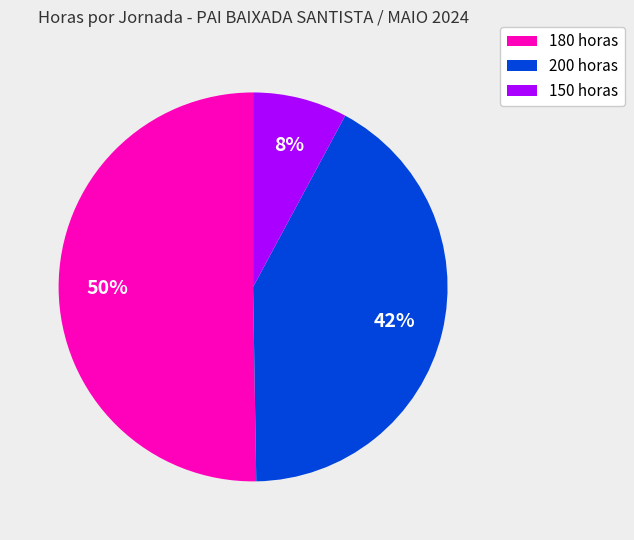

To the nearest percent, what is the average slice percentage?

33%